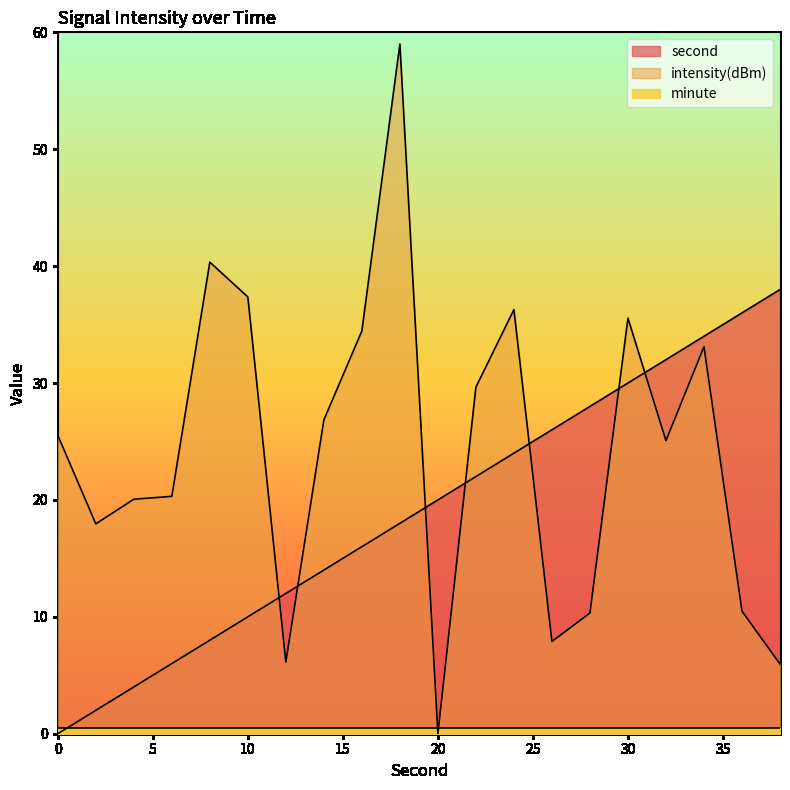

What is the total value across all series at 6?

26.3